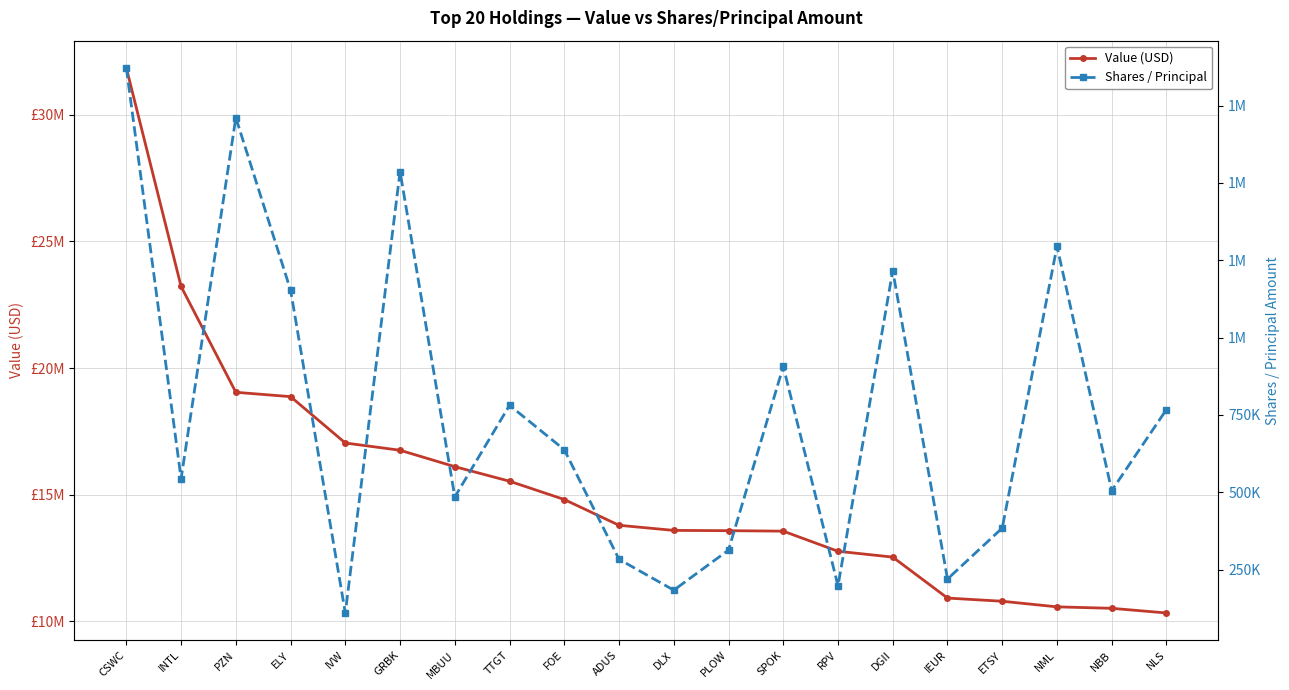

Which series has the widest spread of values?

Value (USD)